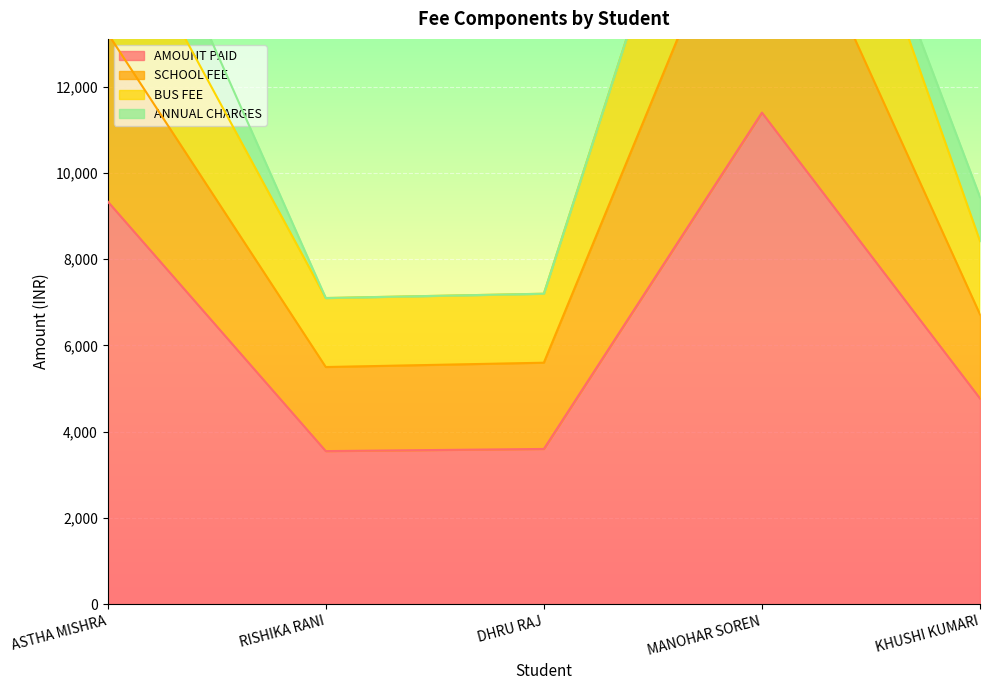

True or false: AMOUNT PAID and BUS FEE intersect in this chart.

False